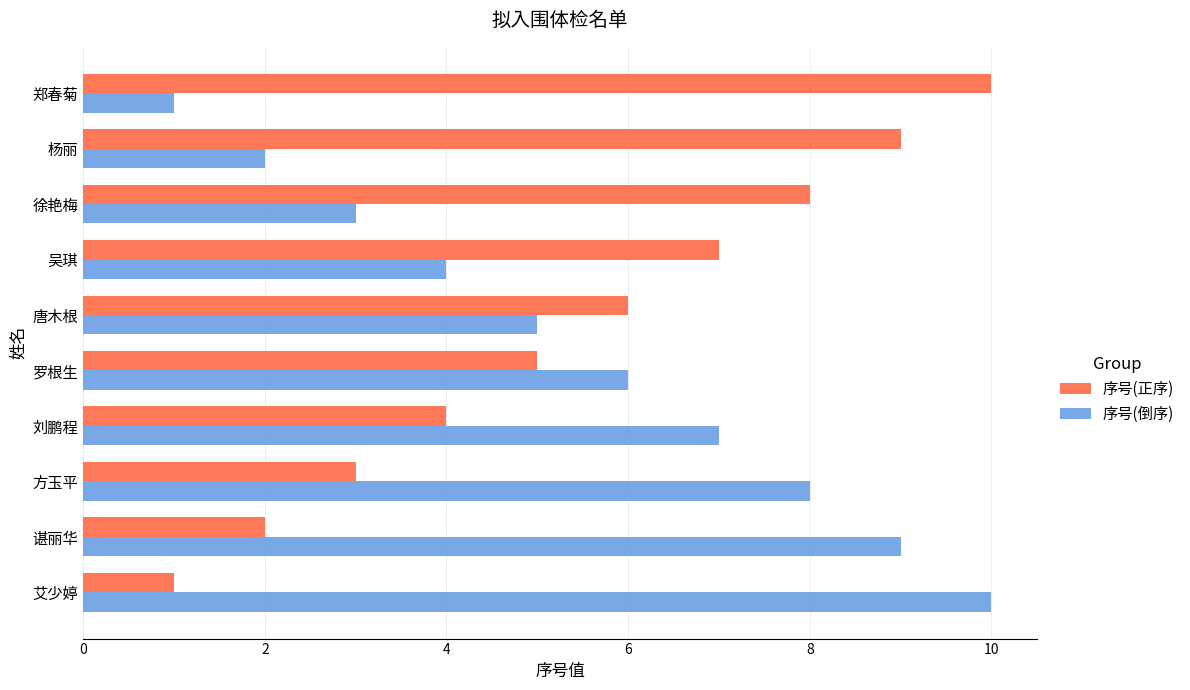

What is the approximate value of 序号(正序) at 唐木根?

6